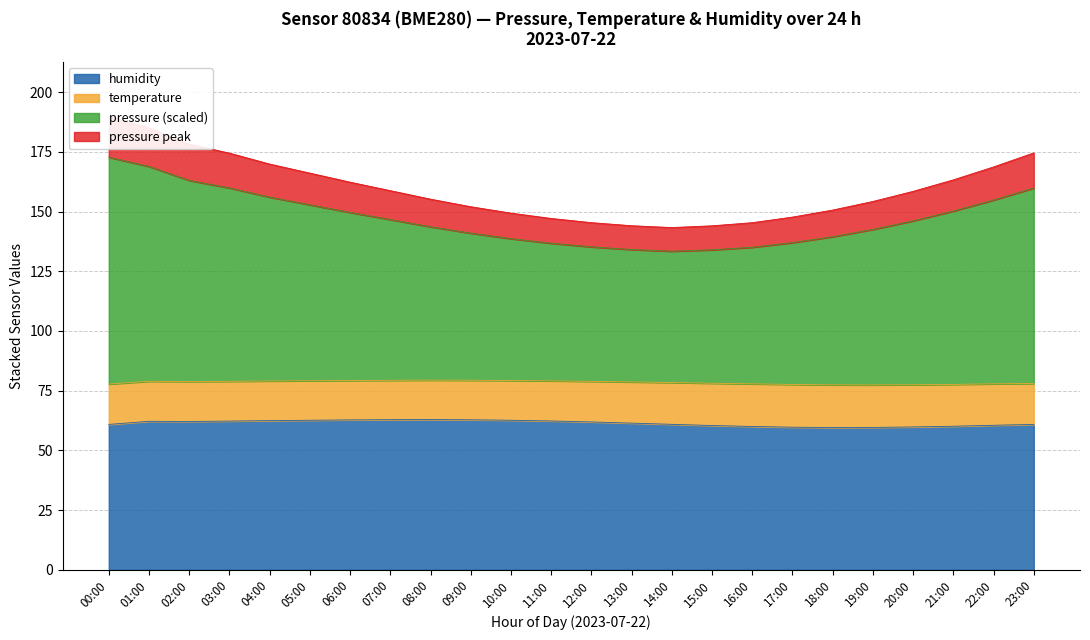

How many values in the pressure series are below 158?

12